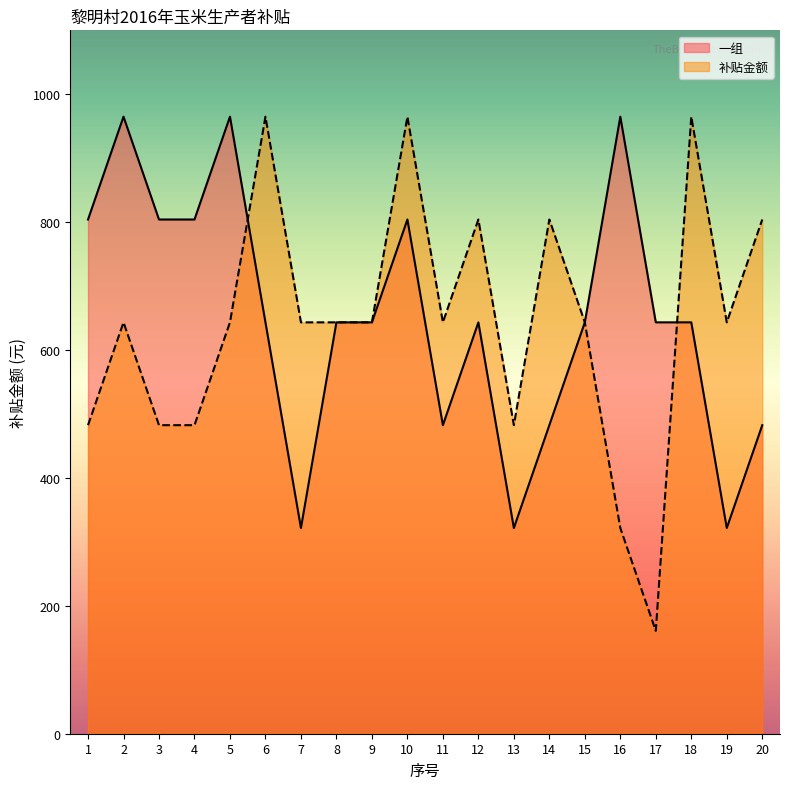

How many times do 补贴金额 and 一组 cross each other?

2